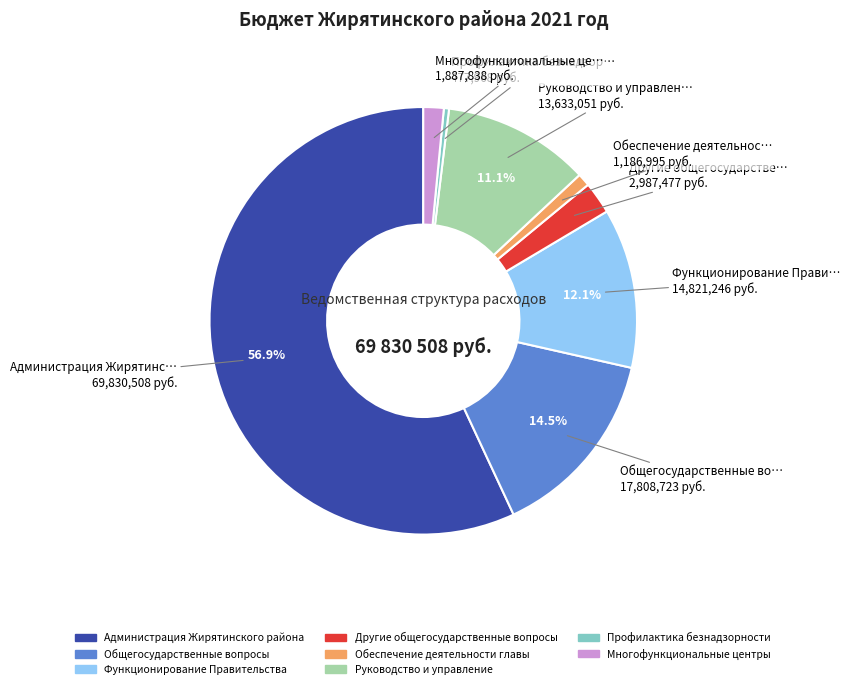

Rank the categories by value from highest to lowest.

Администрация Жирятинского района, Общегосударственные вопросы, Функционирование Правительства, Руководство и управление, Другие общегосударственные вопросы, Многофункциональные центры, Обеспечение деятельности главы, Профилактика безнадзорности